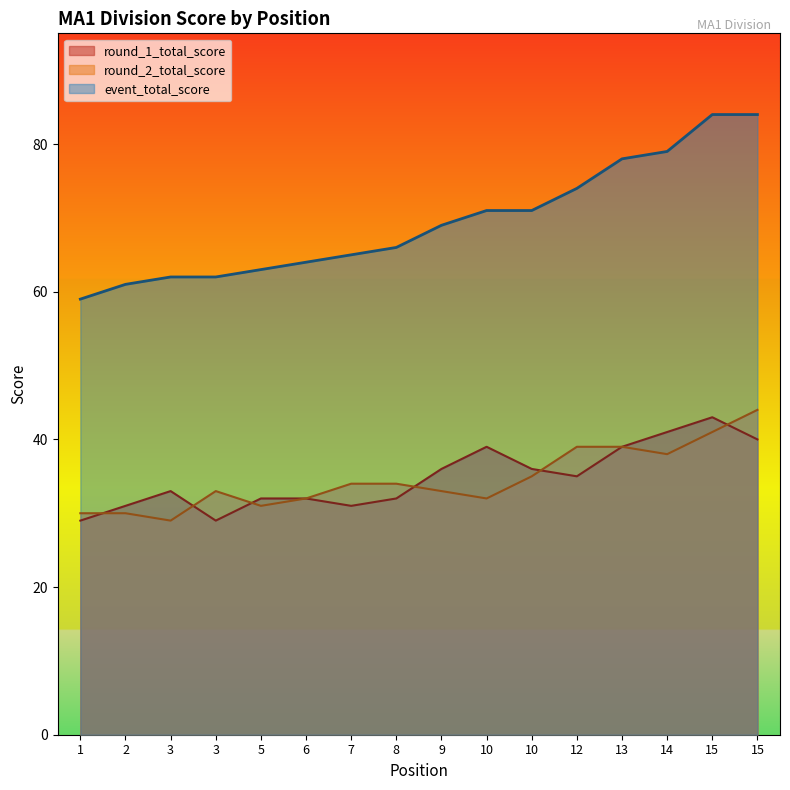

Reading left to right, what are all the values shown in this chart?

event_total_score: 59	61	62	62	63	64	65	66	69	71	71	74	78	79	84	84
round_1_total_score: 29	31	33	29	32	32	31	32	36	39	36	35	39	41	43	40
round_2_total_score: 30	30	29	33	31	32	34	34	33	32	35	39	39	38	41	44